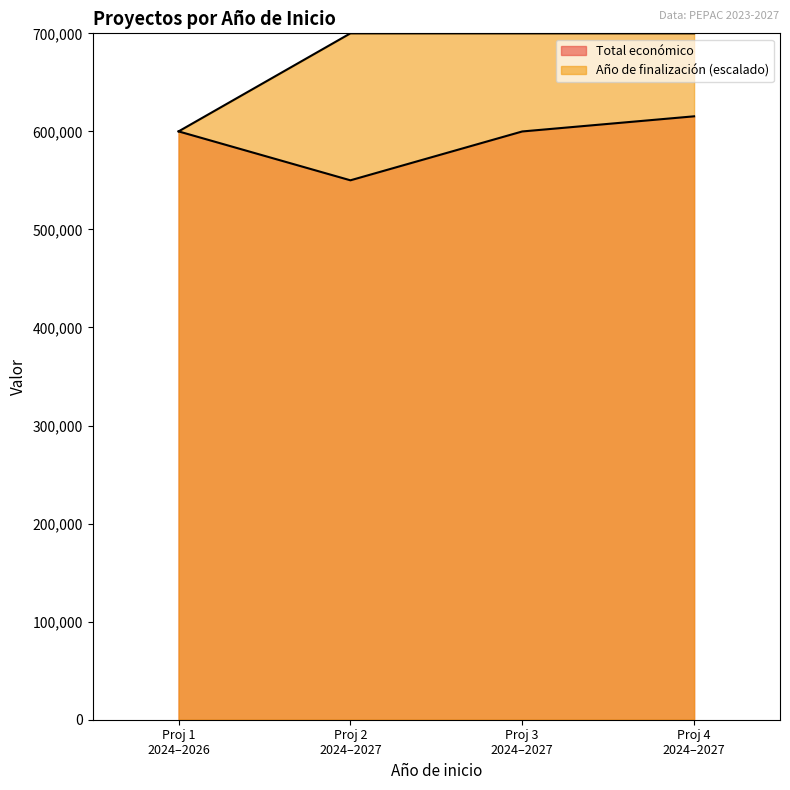

Does the chart display data point markers on the line(s)?

No